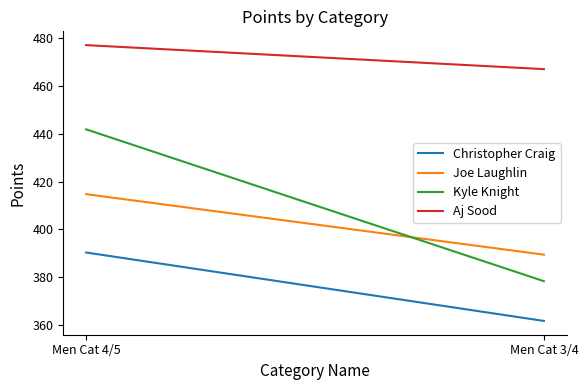

Which series has the widest spread of values?

Kyle Knight